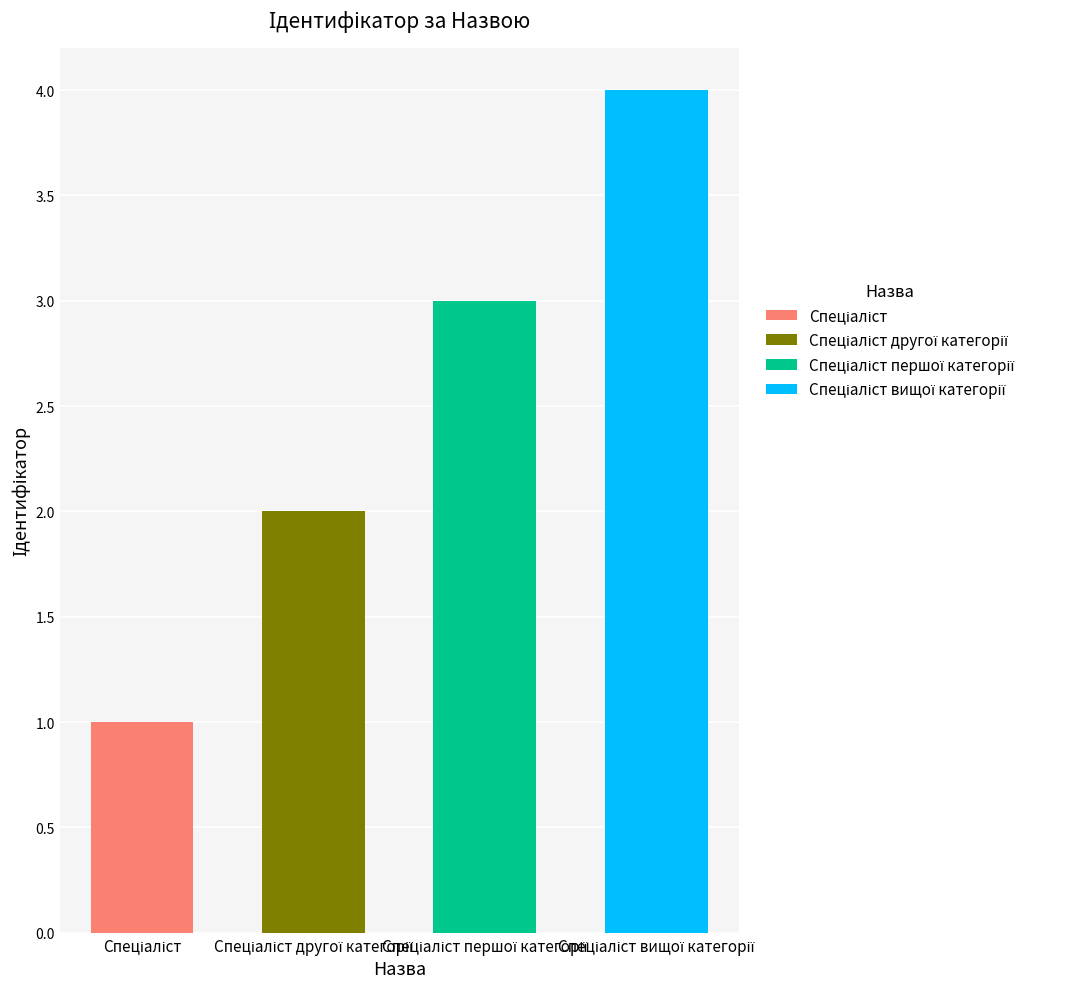

What is the greatest value displayed?

4